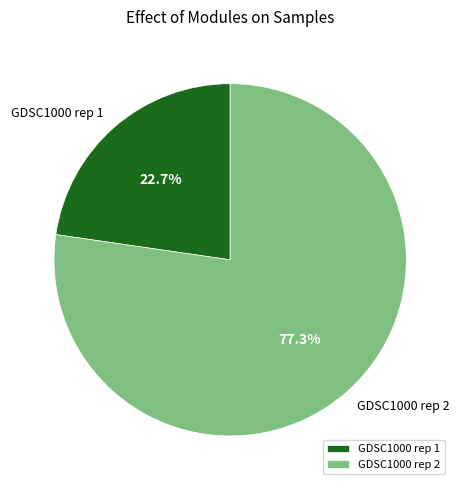

What is the majority slice?

GDSC1000 rep 2